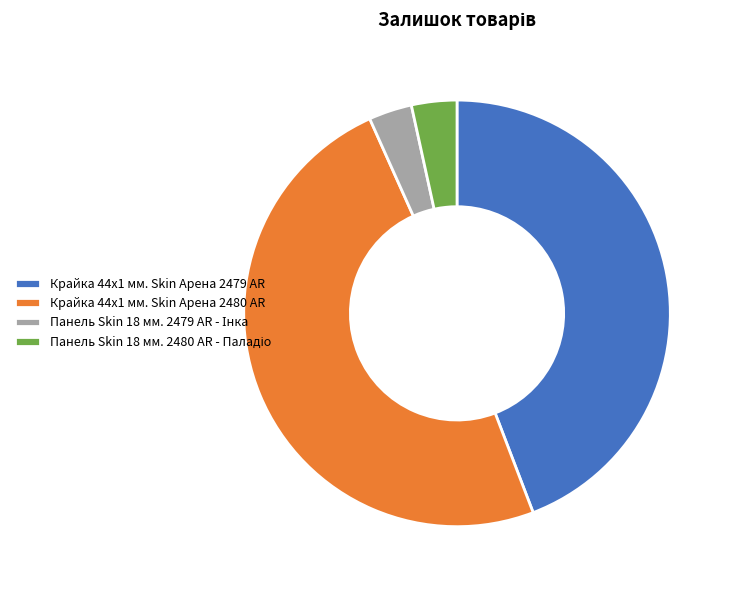

What is the largest slice in the pie chart?

Крайка 44x1 мм. Skin Арена 2480 AR